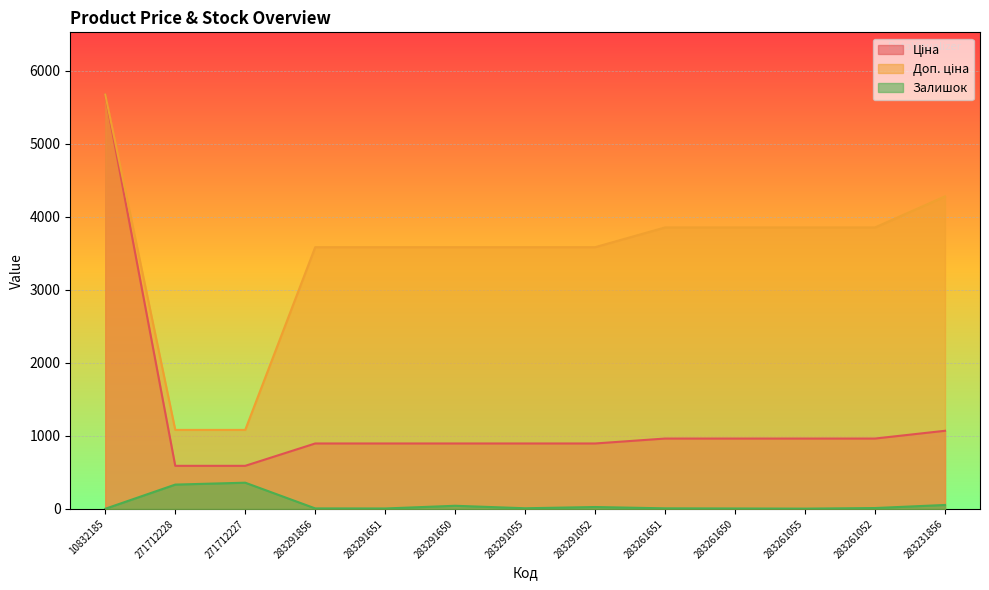

Rank the series at 283231856 from lowest to highest value.

Залишок, Ціна, Доп. ціна